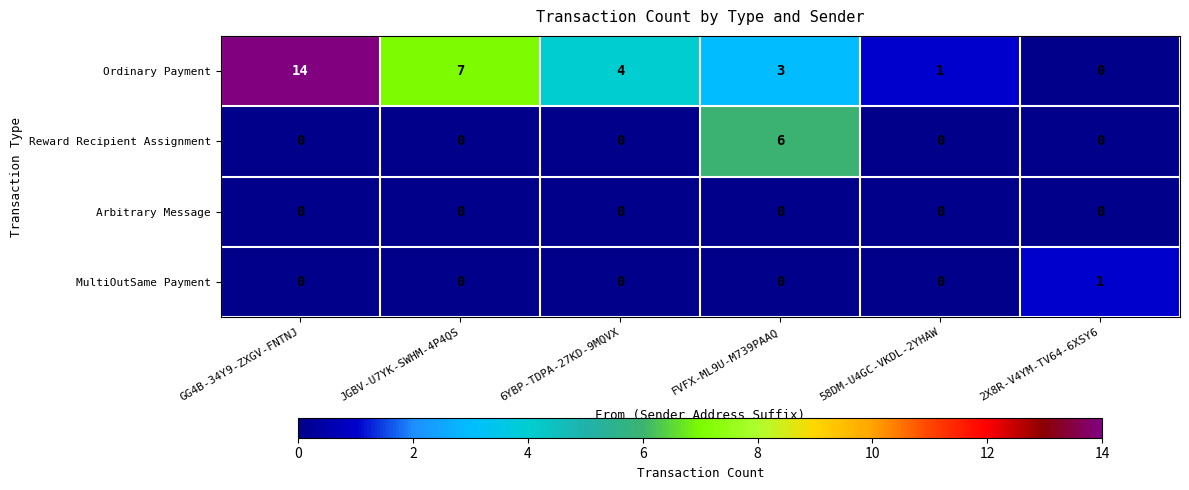

Which series has the widest spread of values?

Ordinary Payment